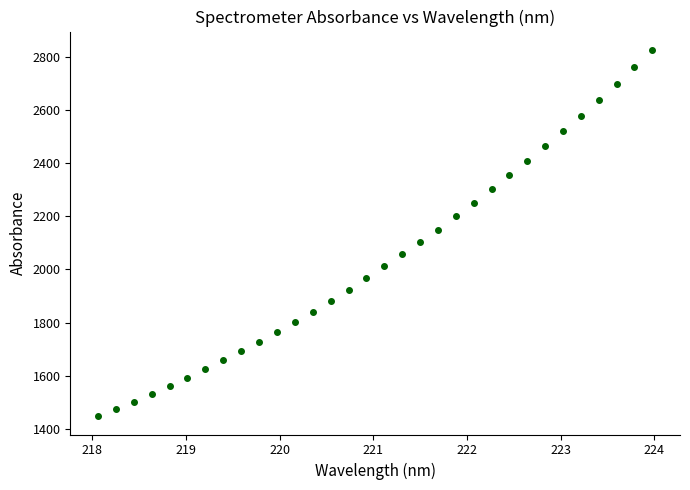

True or false: the data has more than 2 interior local peaks.

False